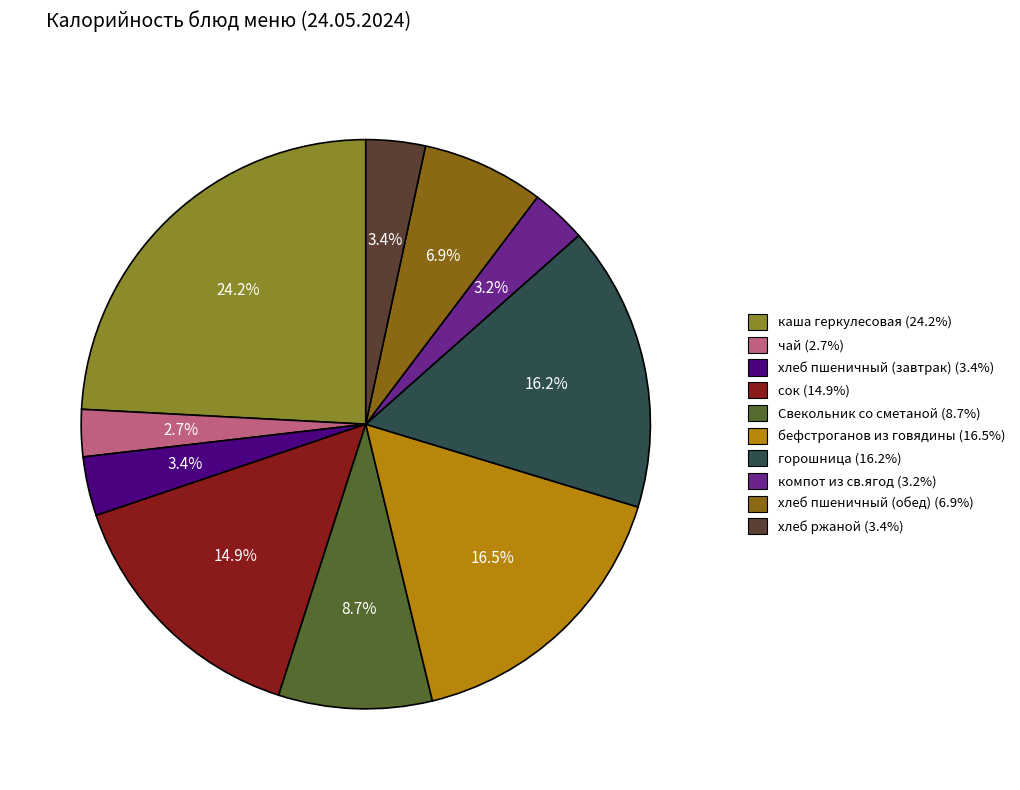

What portion of the pie excludes чай?

97.3%